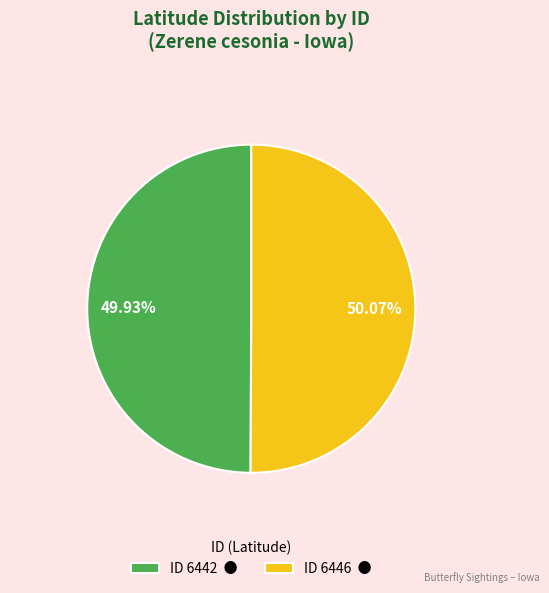

What is the ratio of the value at ID 6442 ● to the value at ID 6446 ●?

1.0